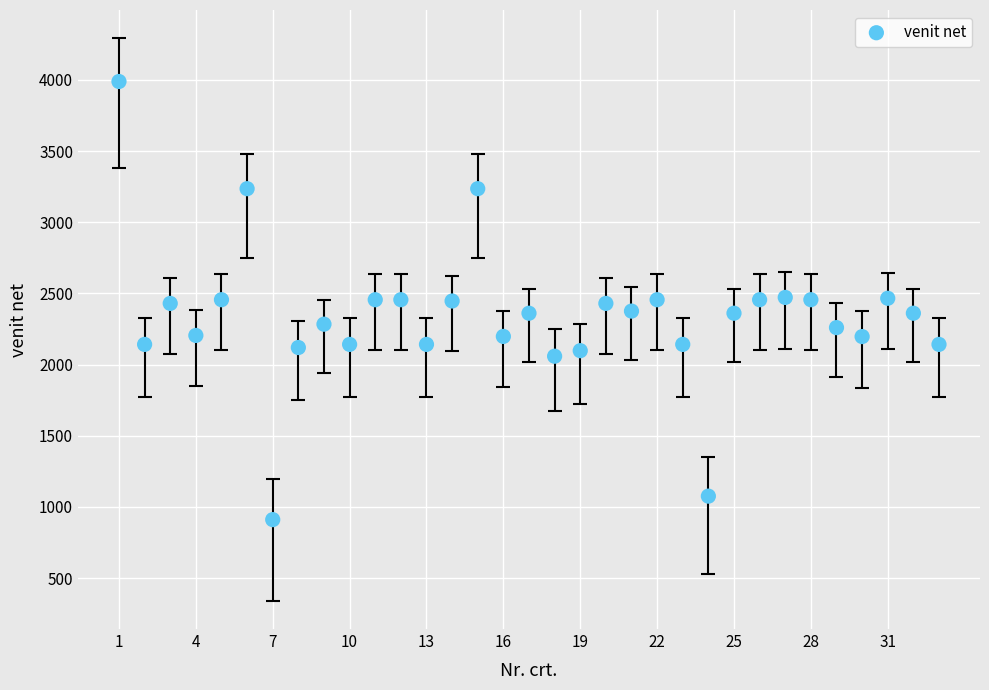

What is the range of X values (max minus min)?

32